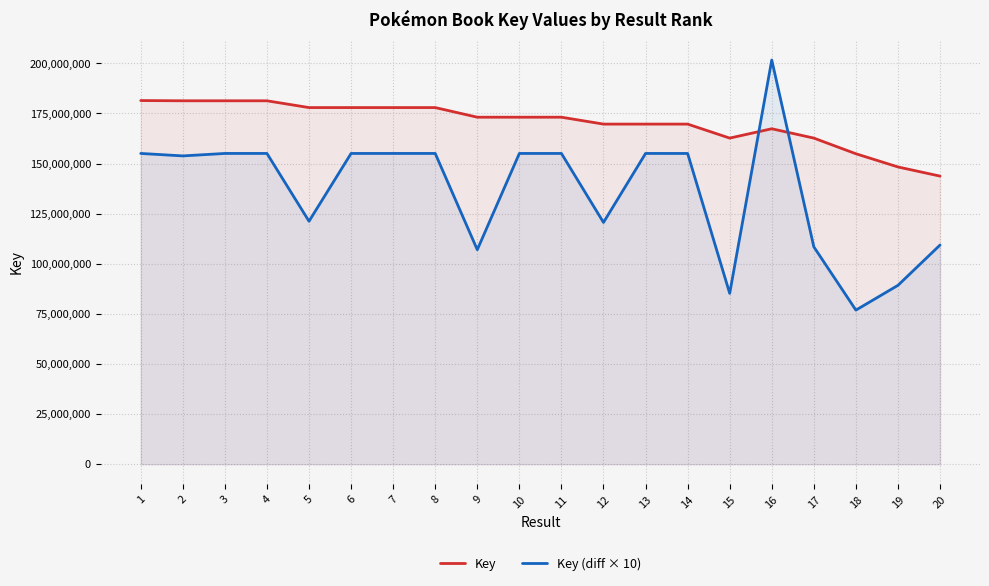

What is the minimum value for Key?

143722887.0